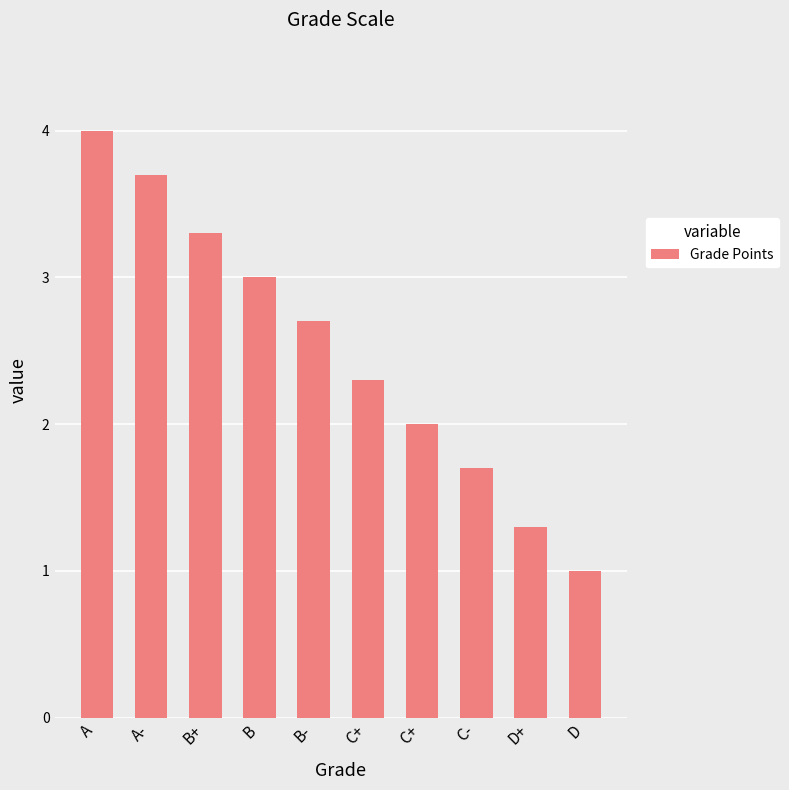

How many bars are there in total?

10